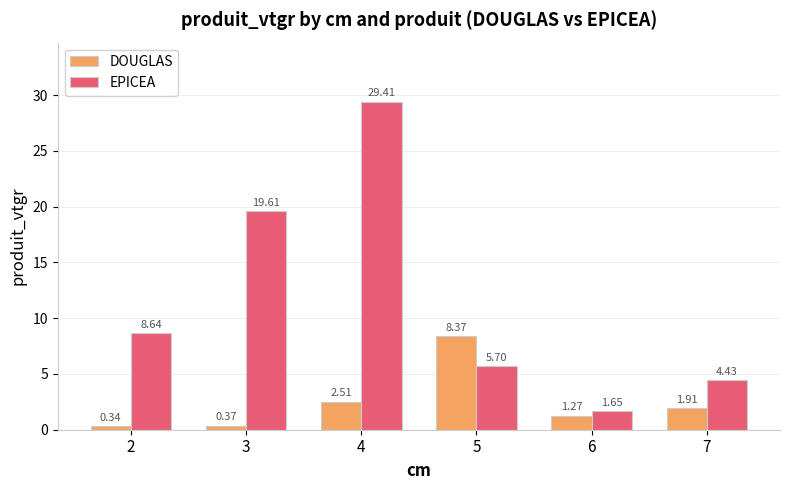

Which series has the widest spread of values?

EPICEA